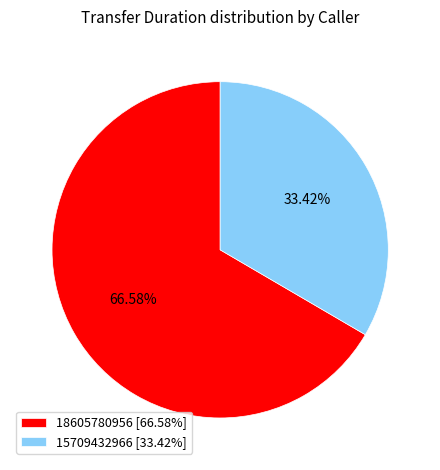

To the nearest percent, what is the difference between the largest and smallest slice percentages?

33%